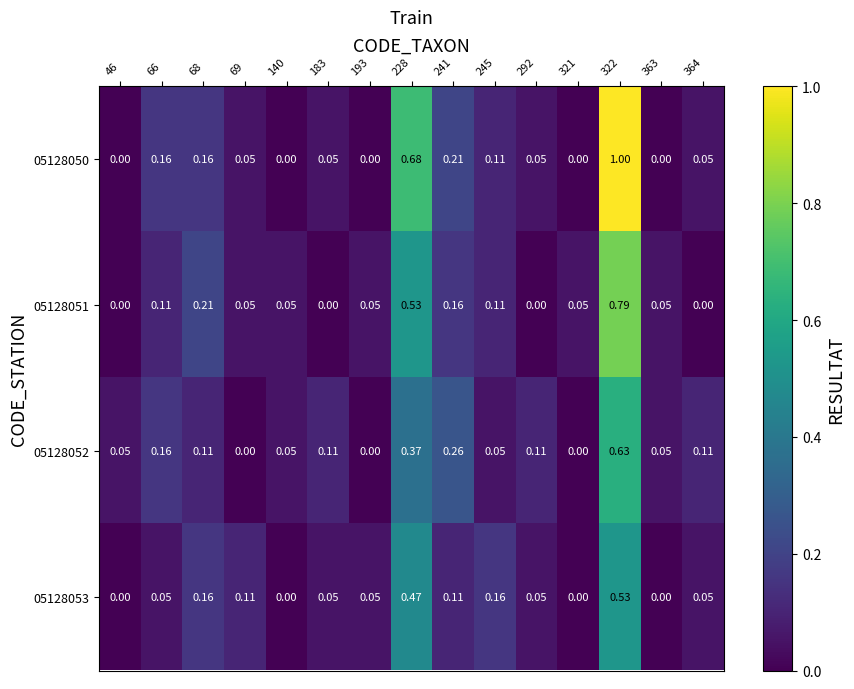

Count the number of categories in the chart.

15